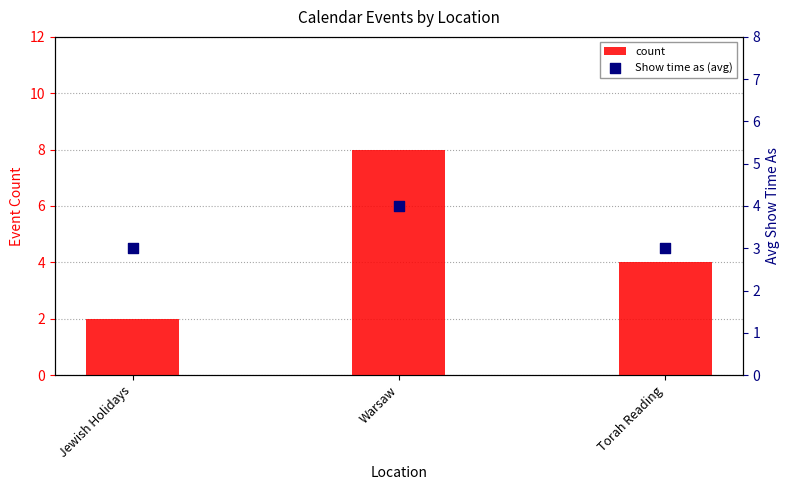

What are all the series names shown in the legend?

count, Show time as (avg)